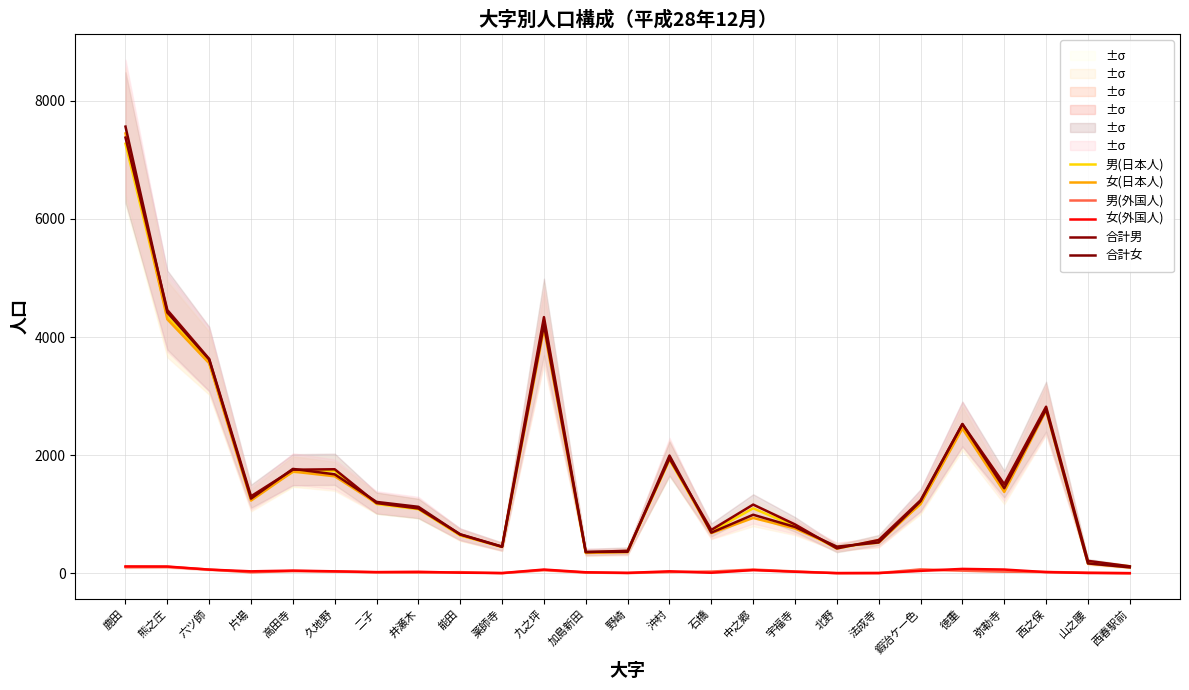

The 女(日本人) series shows 1855 at 井瀬木. True or false?

False